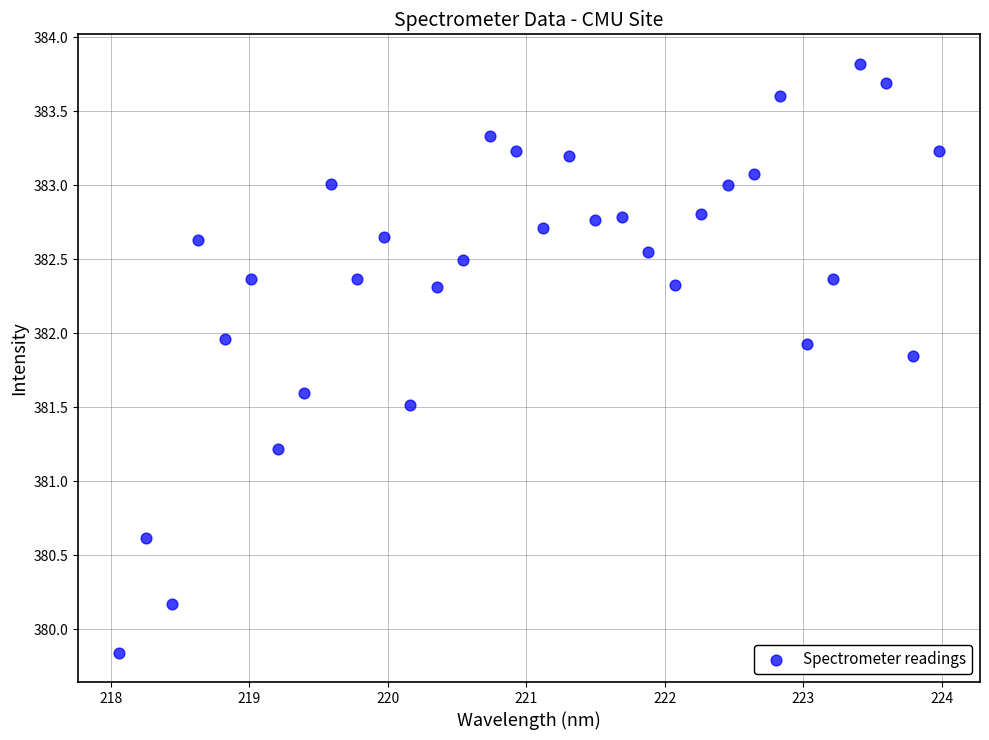

What is the range of X values (max minus min)?

5.9